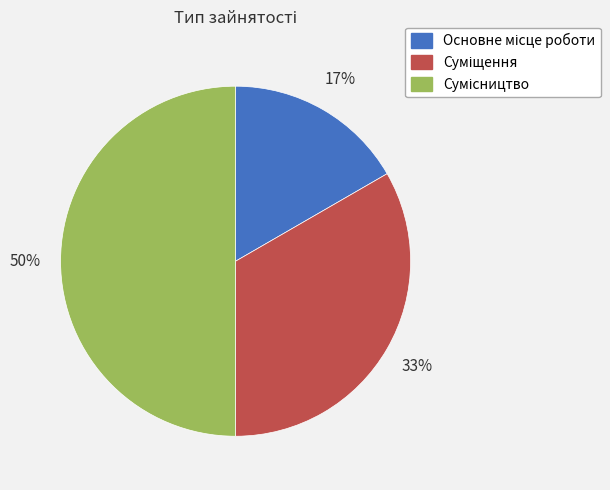

To the nearest percent, what is the average slice percentage?

33%